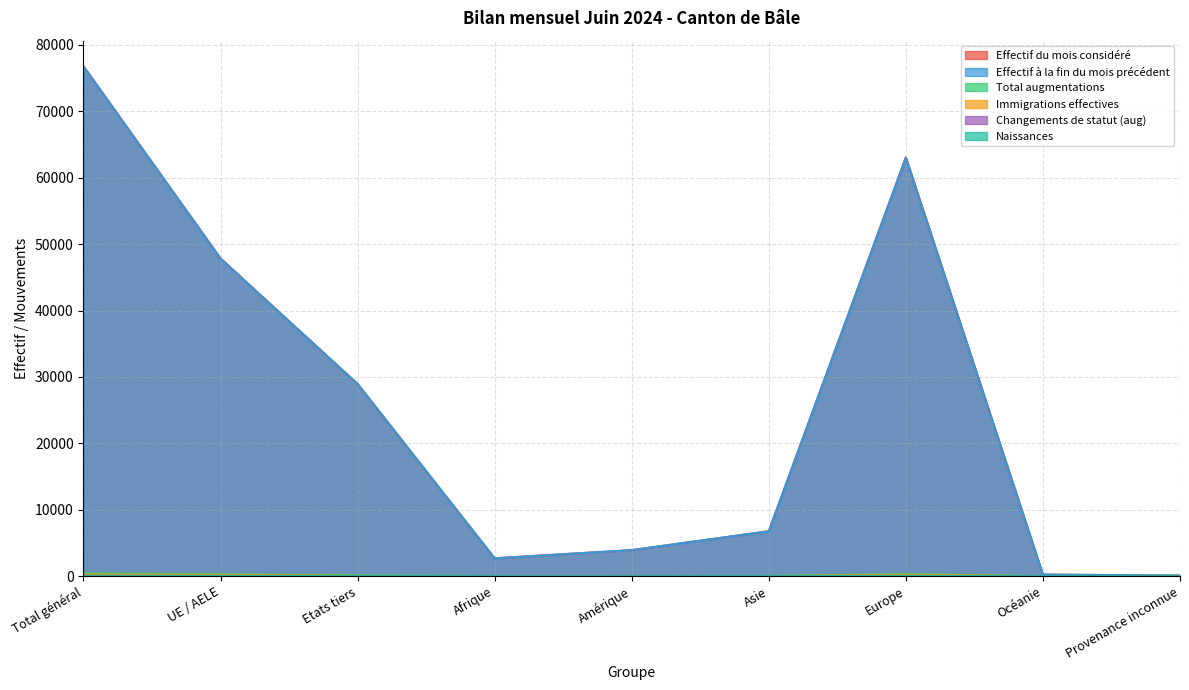

What is the difference between the Naissances values at UE / AELE and Afrique?

33